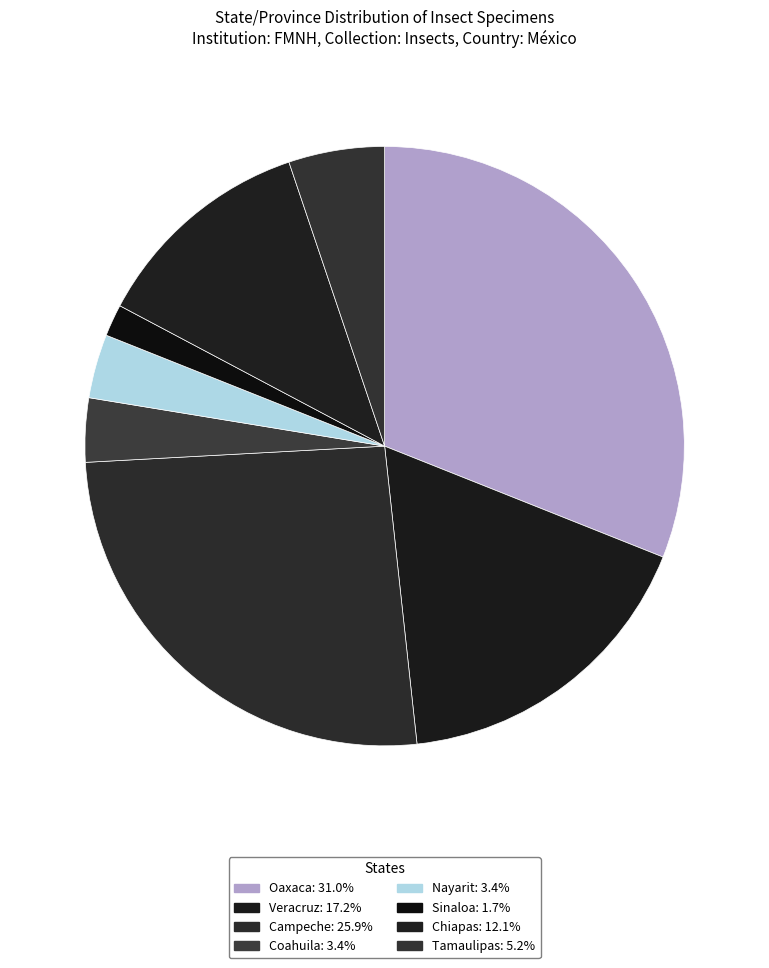

True or false: Nayarit accounts for 16% of the total.

False